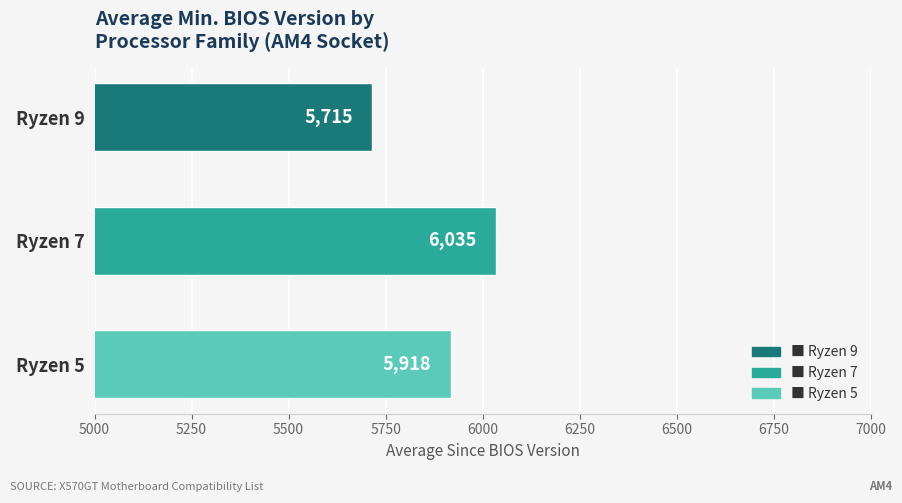

The value at Ryzen 9 is 5715.3. True or false?

True